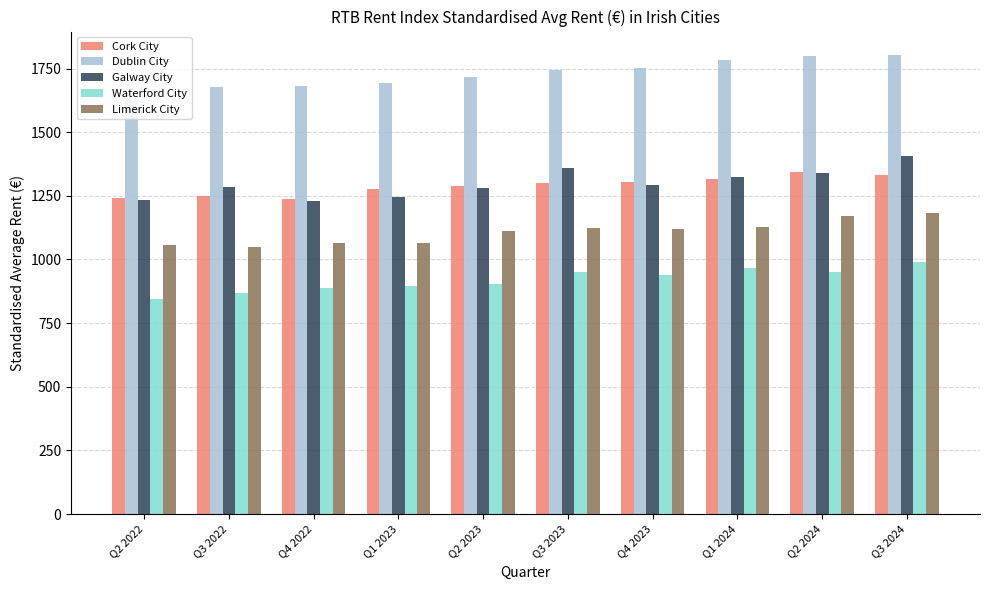

Which label corresponds to the smallest value in the chart?

Q2 2022